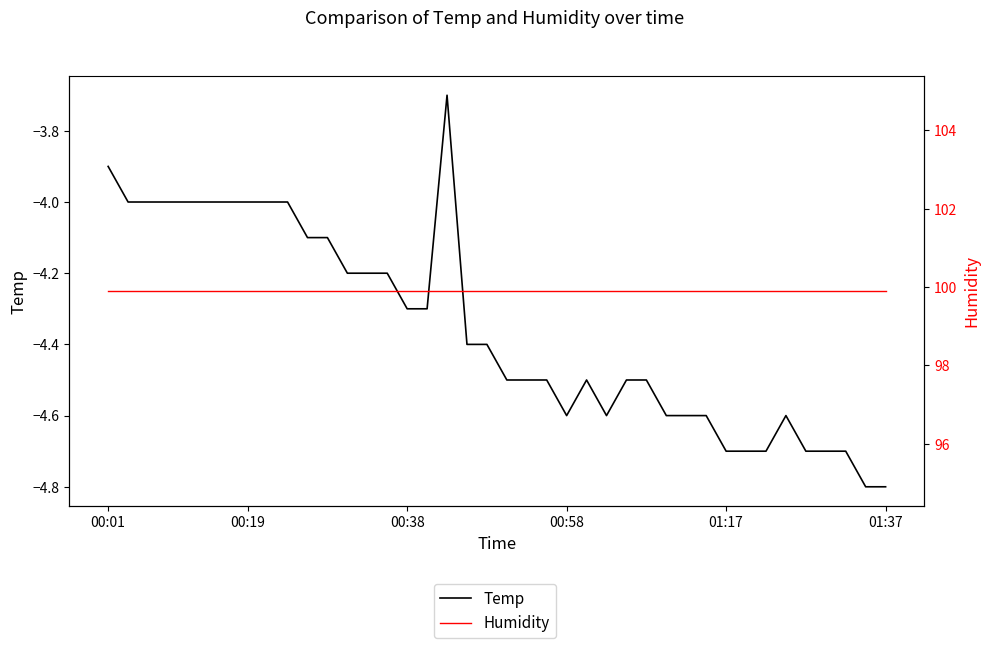

What is the value of the Temp point at the 37th from the left?

-4.7